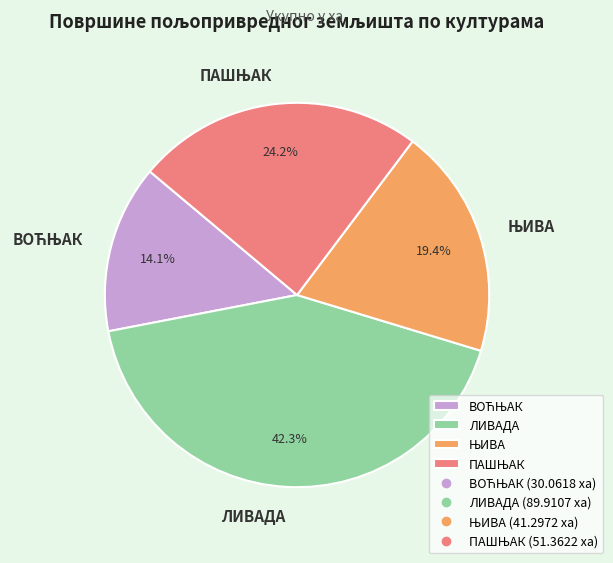

To the nearest percent, what is the difference between the largest and smallest slice percentages?

28%